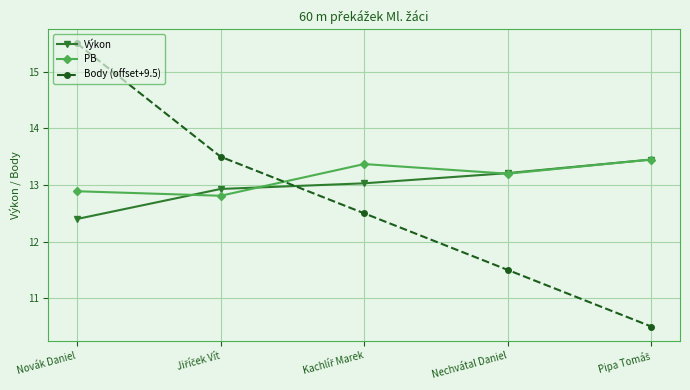

What is the label of the 5th point from the right?

Novák Daniel